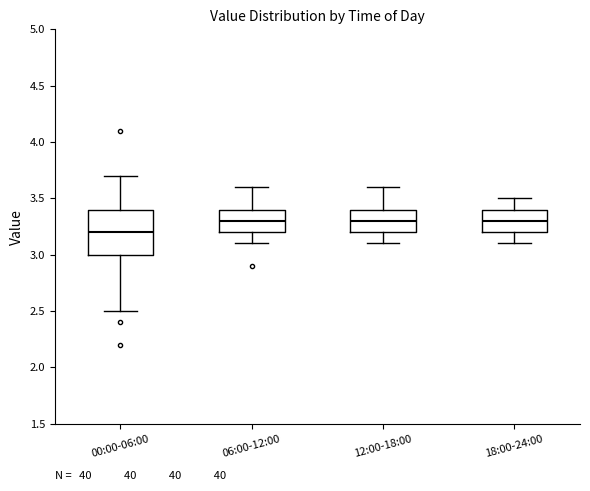

Reading left to right, transcribe this box plot: for each box, give where its median line is, the range the box spans, and where its two whiskers end, as read against the y-axis. The values are not printed on the chart, so give them approximately, as read against the axis.

00:00-06:00: median 3.2, box 3.0 to 3.4, whiskers 2.5 to 3.7
06:00-12:00: median 3.3, box 3.2 to 3.4, whiskers 3.1 to 3.6
12:00-18:00: median 3.3, box 3.2 to 3.4, whiskers 3.1 to 3.6
18:00-24:00: median 3.3, box 3.2 to 3.4, whiskers 3.1 to 3.5